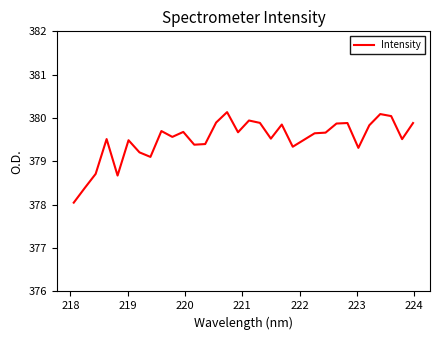

What is the minimum value shown in the chart?

378.0